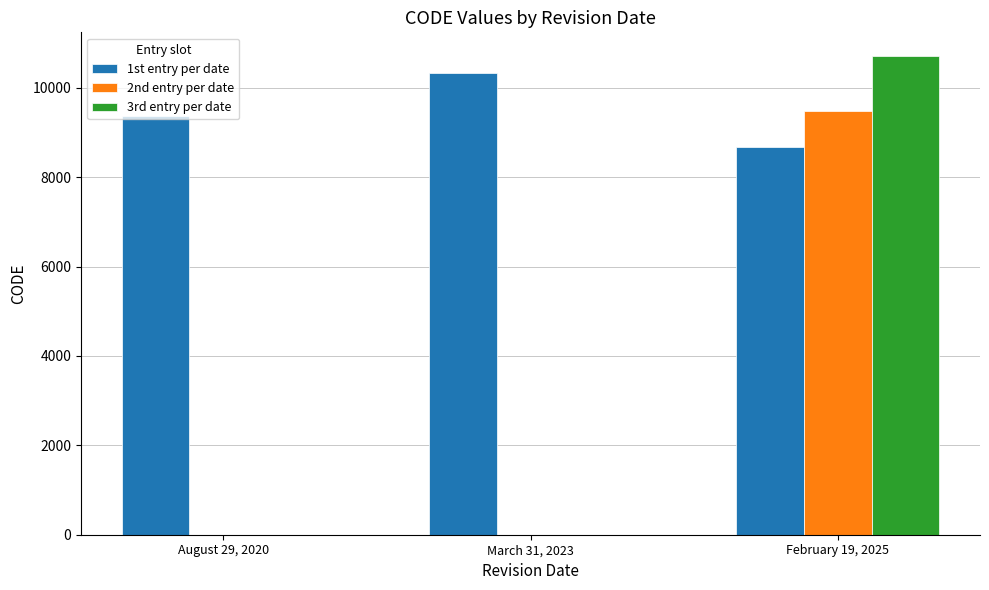

Is it true that 2nd entry per date equals 9483 at February 19, 2025?

True